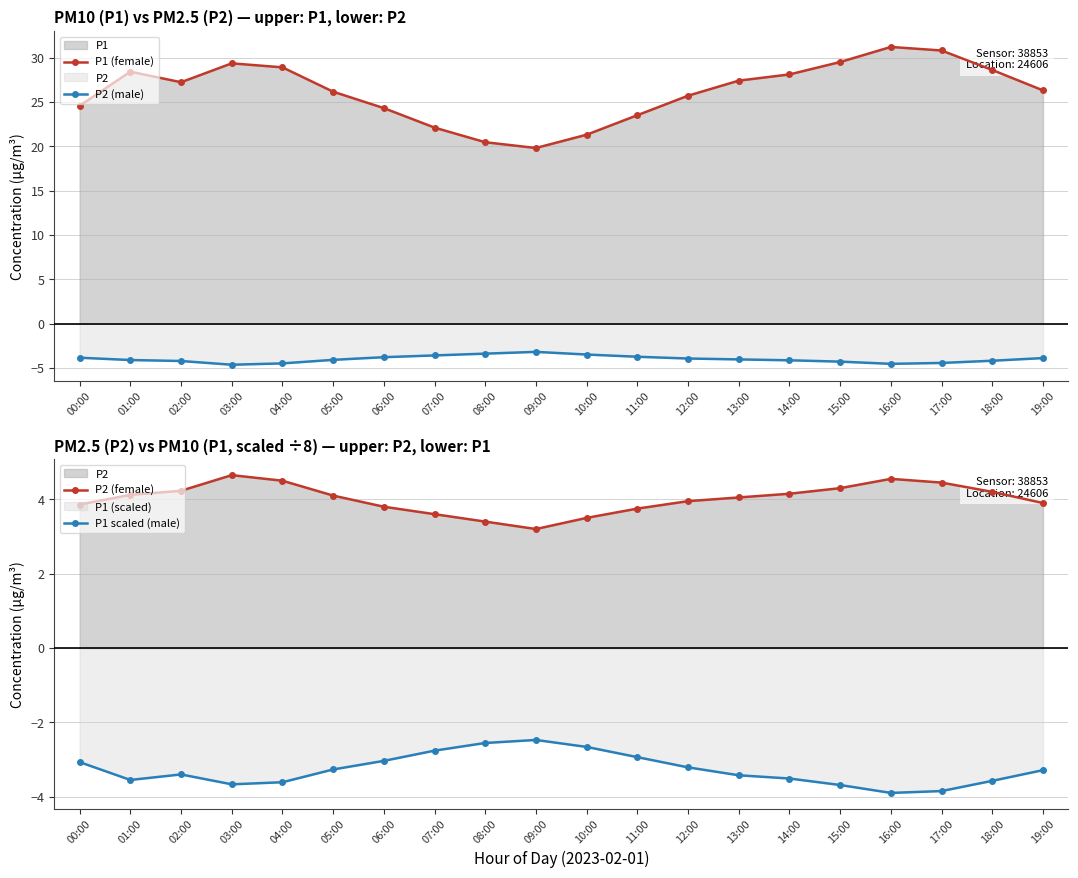

What is the label of the 13th point from the left?

12:00